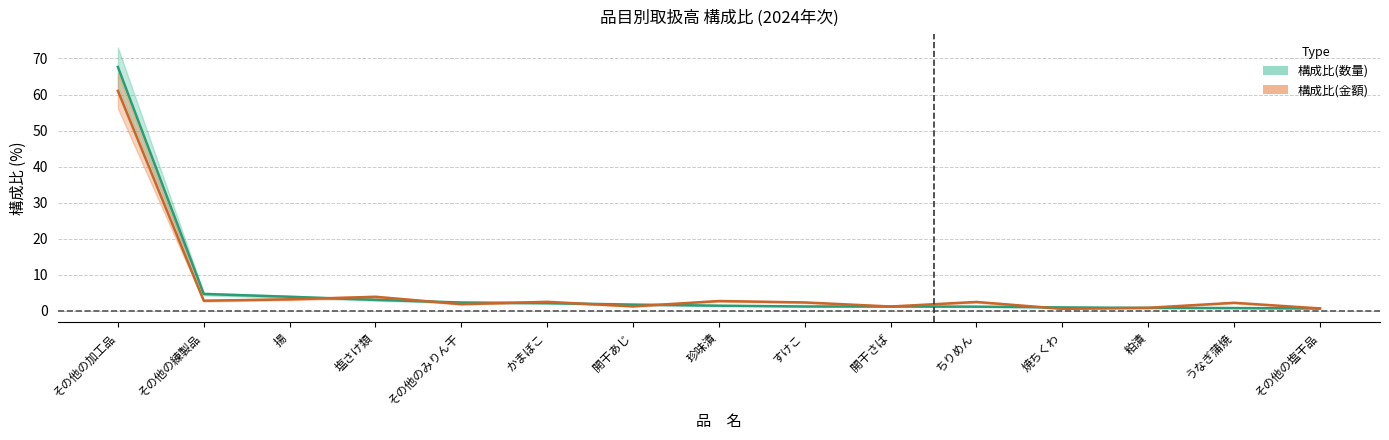

At how many categories does at least one series exceed 66?

1